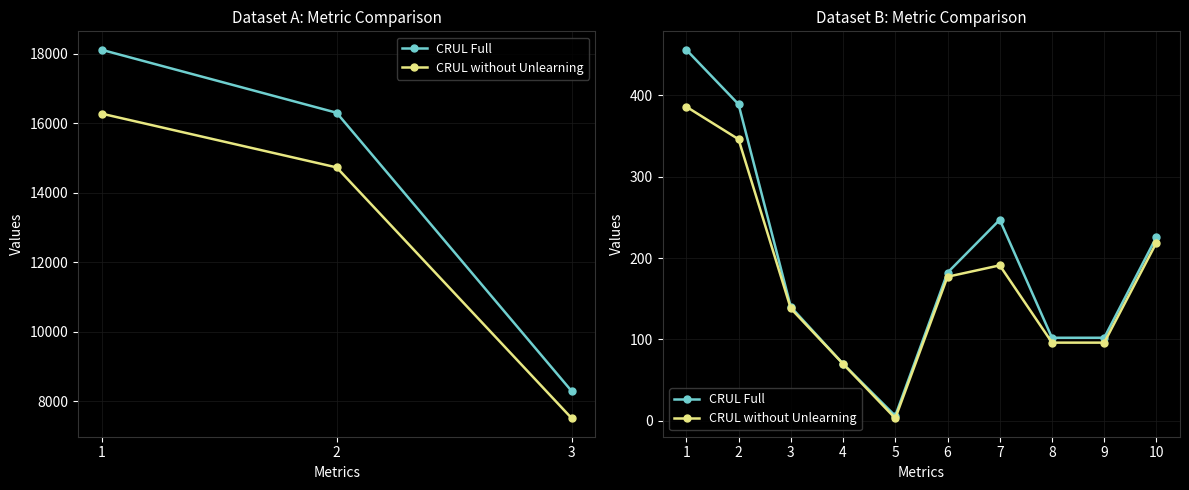

At how many categories does at least one series exceed 298?

2